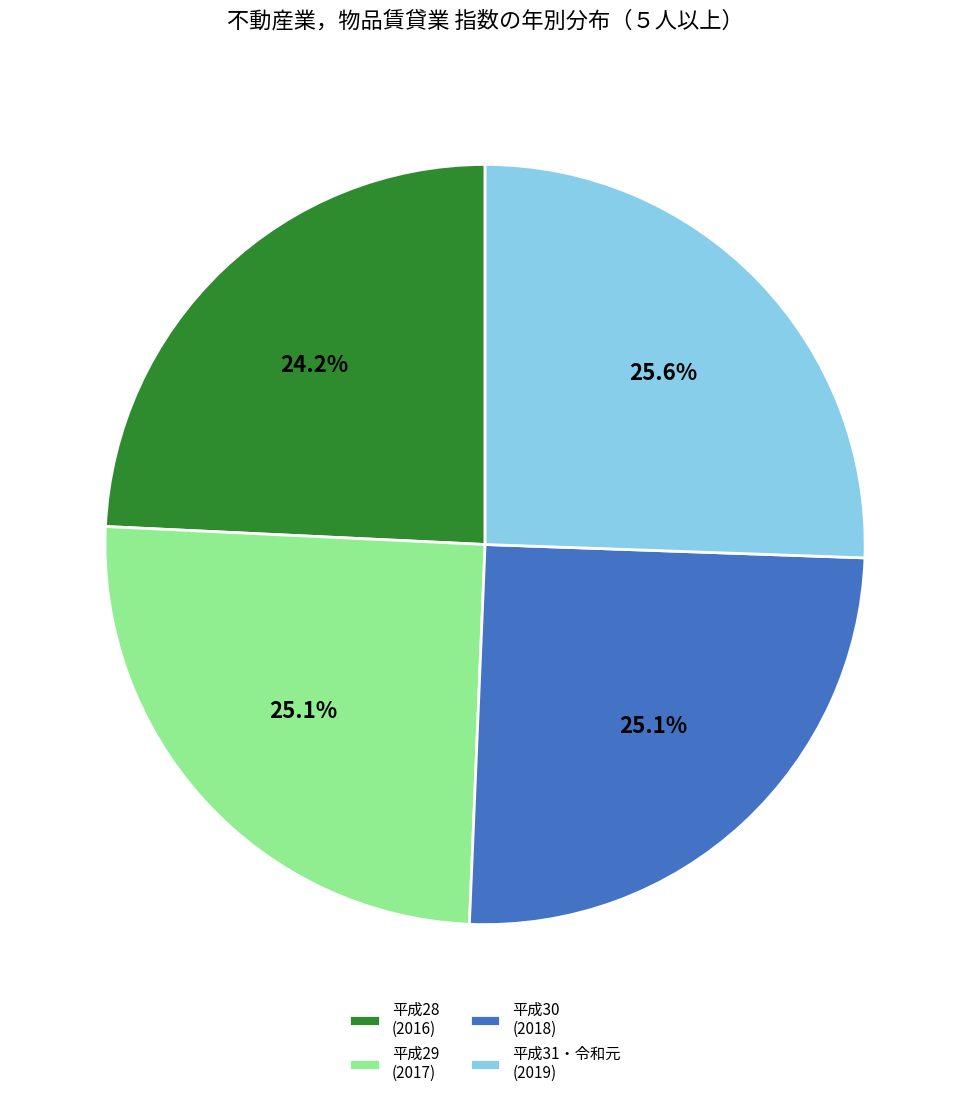

How much of the chart is everything except 平成30 (2018)?

74.9%